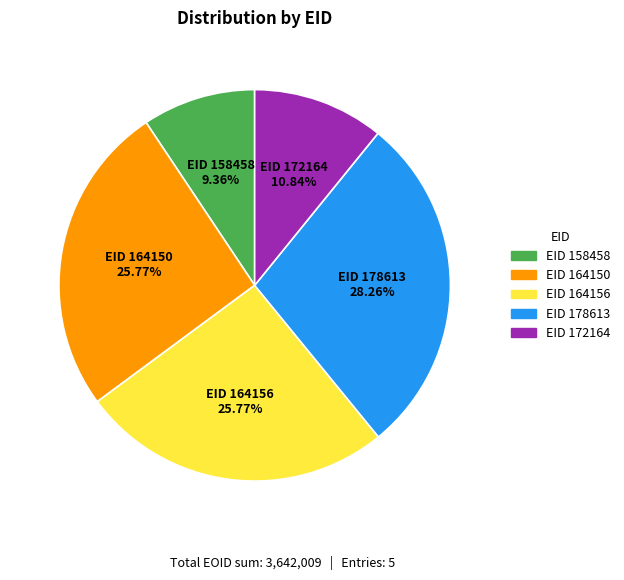

Is there any slice that represents more than half of the pie?

No